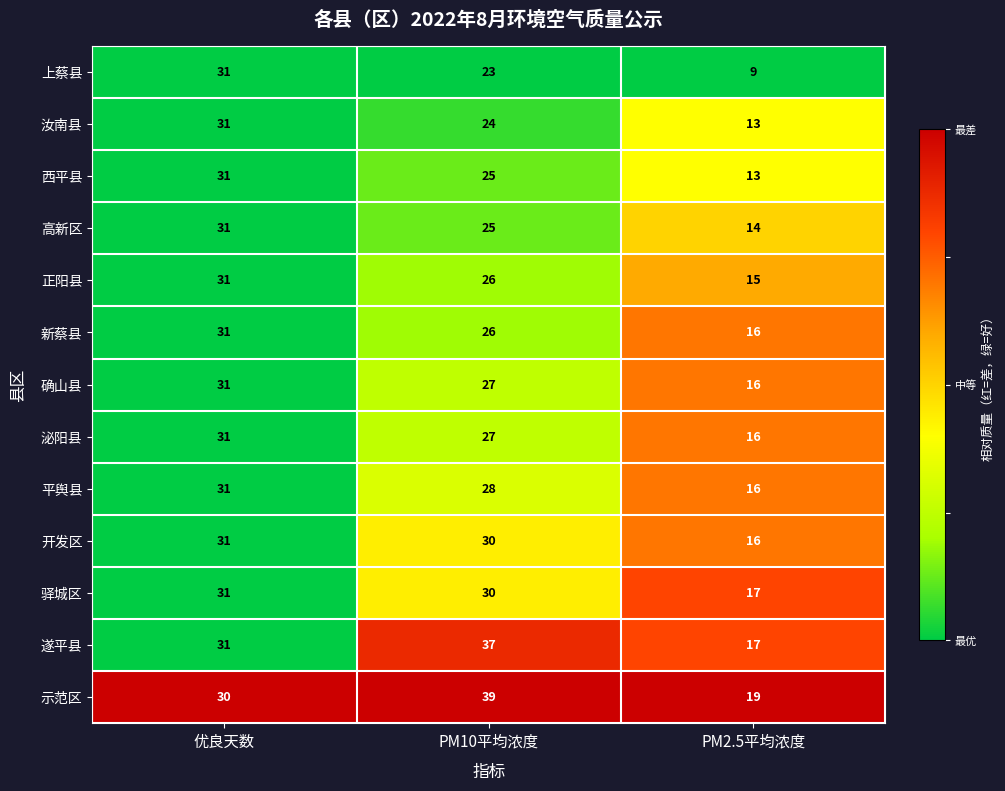

What is the difference between the second highest and minimum values in the 遂平县 series?

14